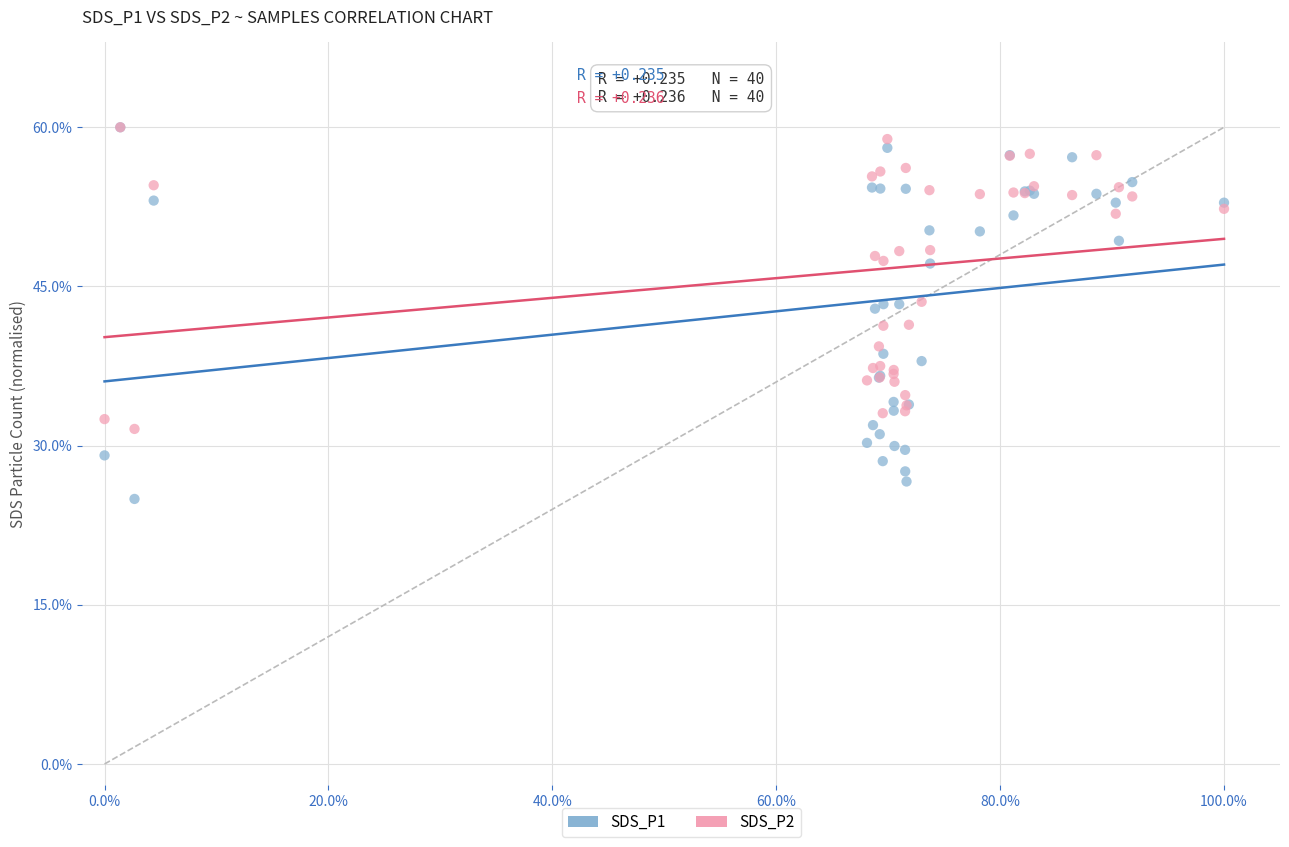

Which series has the largest Y range (max minus min)?

SDS_P1